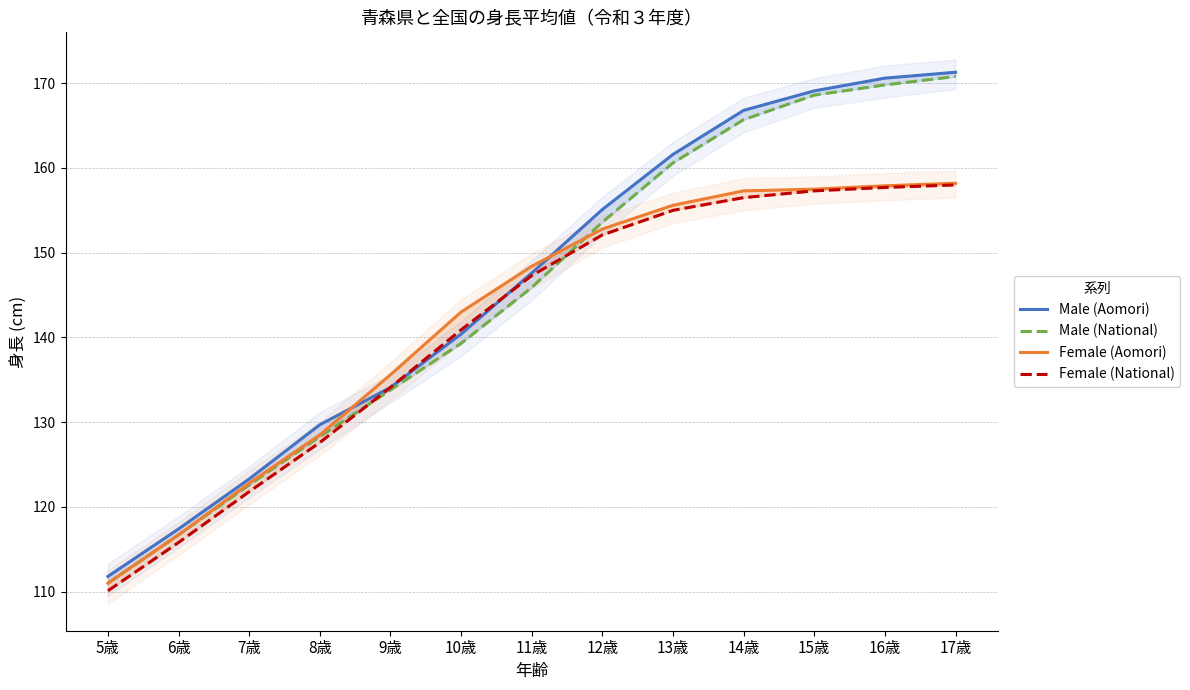

What is the sum of the Male (National) values at 16歳 and 5歳?

280.8